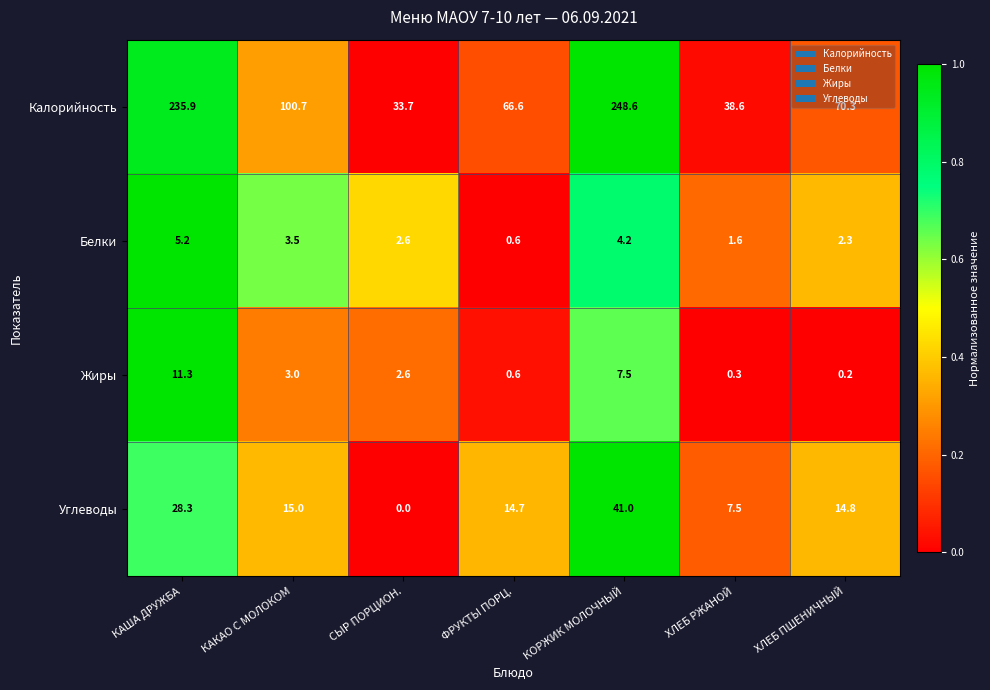

True or false: Белки has a value of 1.6 at ХЛЕБ РЖАНОЙ.

True